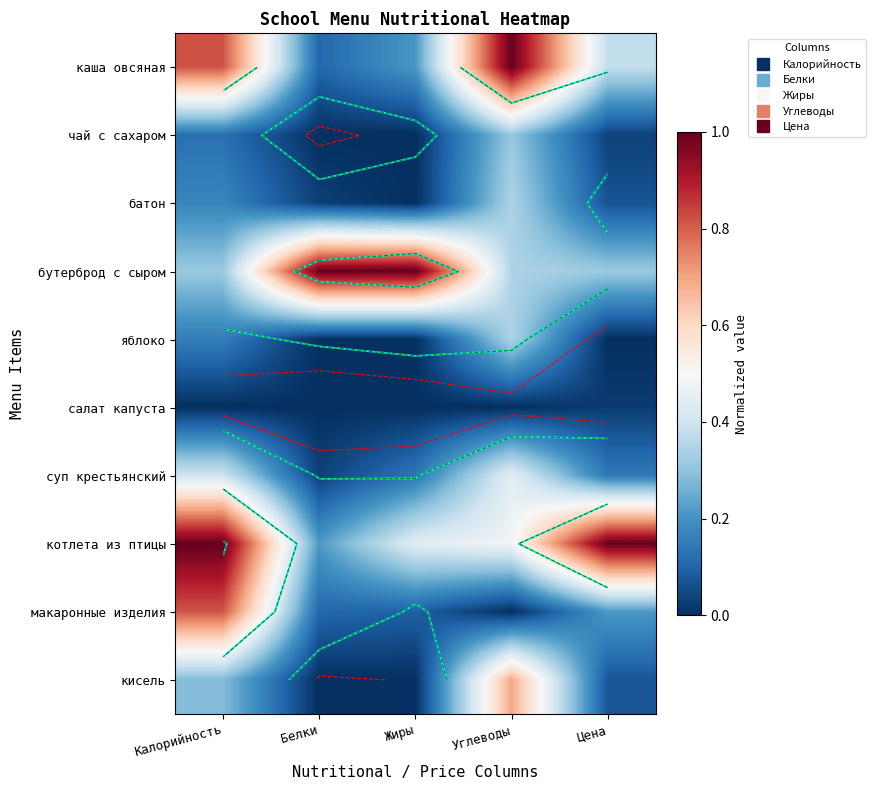

Is the value of чай с сахаром at Калорийность greater than the value of макаронные изделия at Цена?

No